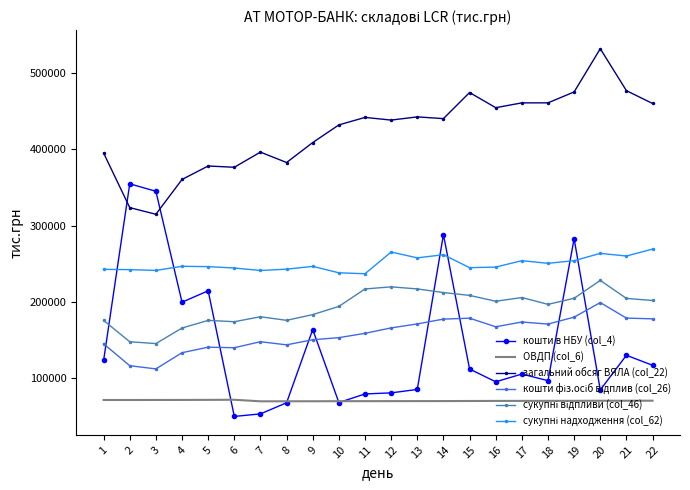

Which series has the largest total across all categories?

загальний обсяг ВЯЛА (col_22)